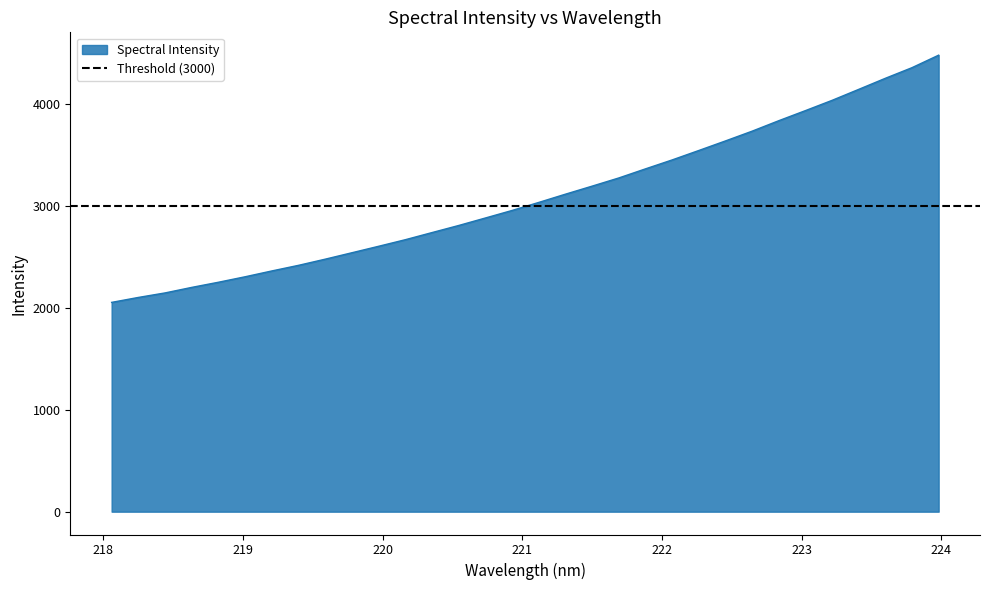

Count the number of data series in this chart.

1